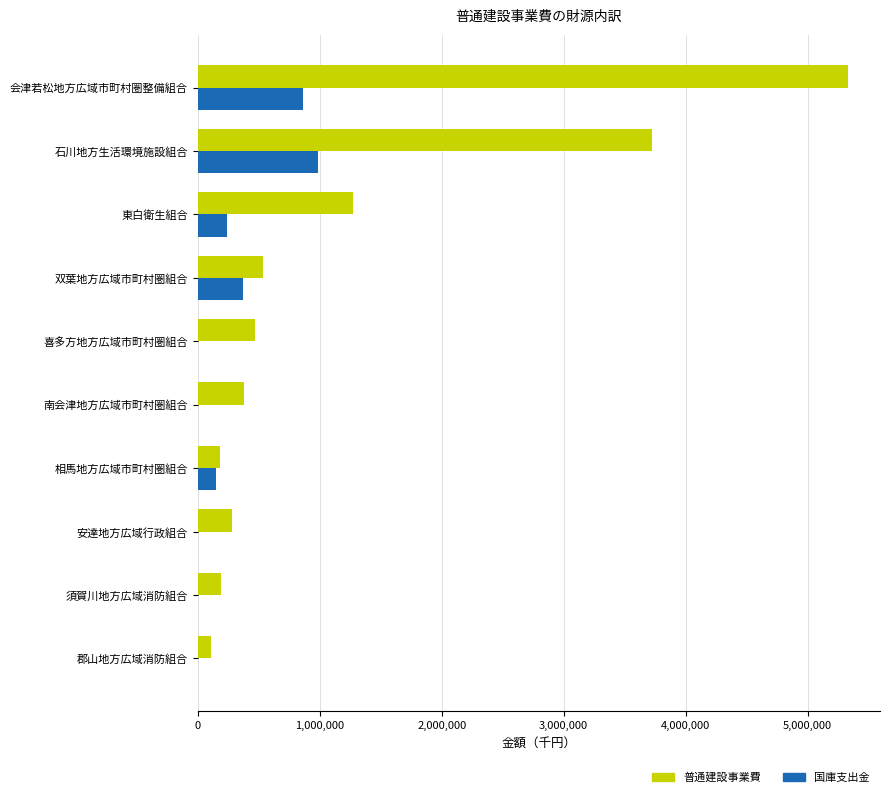

Which series has the largest total across all categories?

普通建設事業費